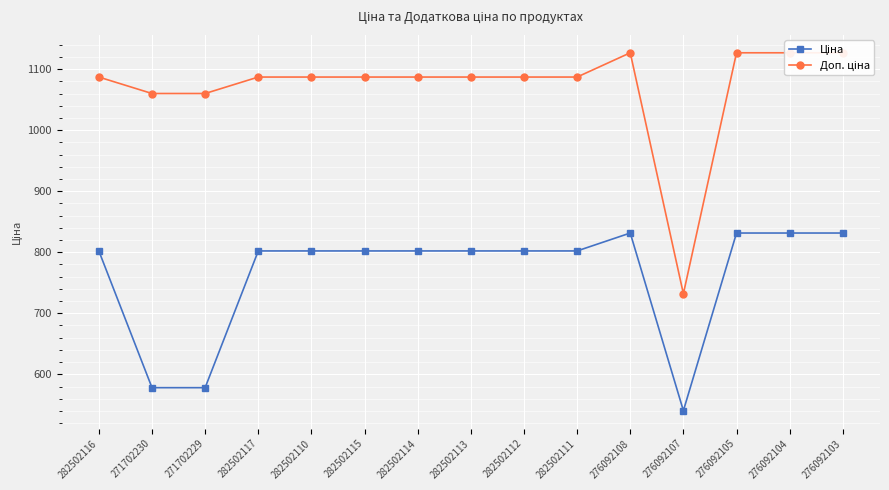

True or false: Доп. ціна has more than 1 interior local peaks.

False